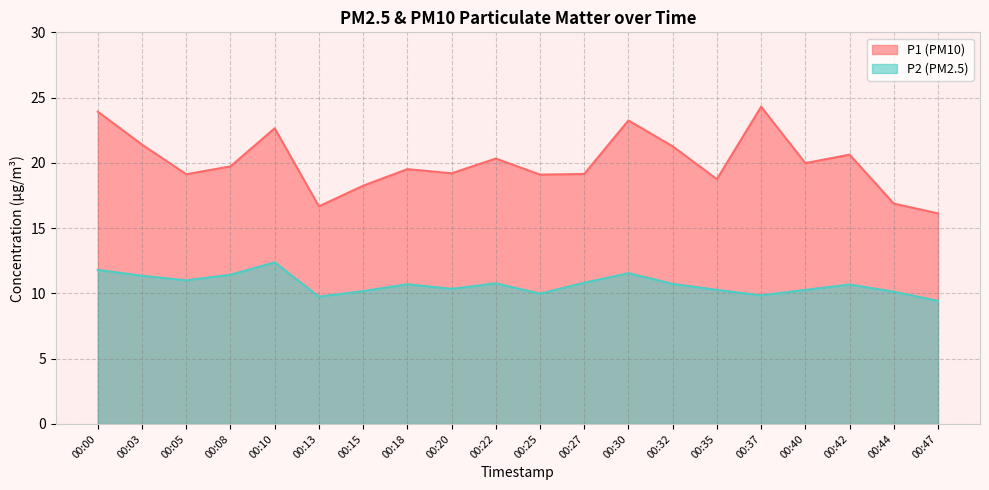

Which series has the largest range (max minus min)?

P1 (PM10)